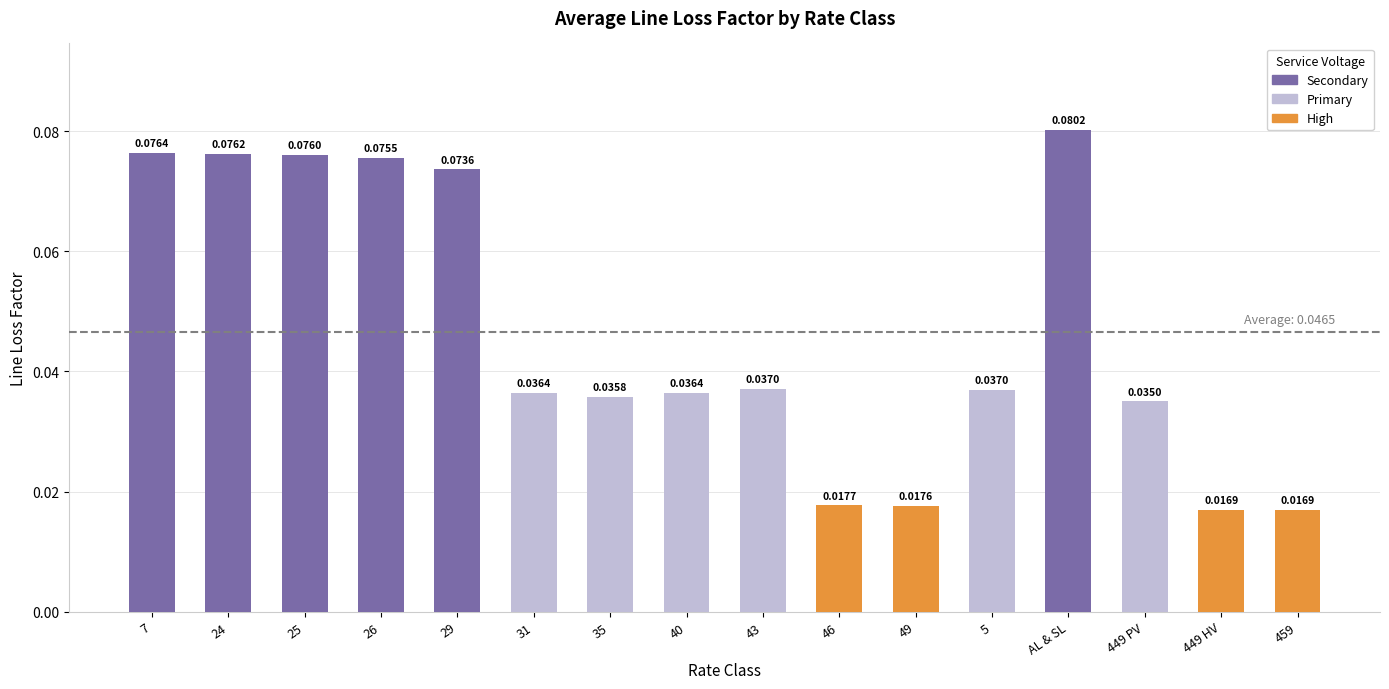

Which category has the highest value across all series?

AL & SL